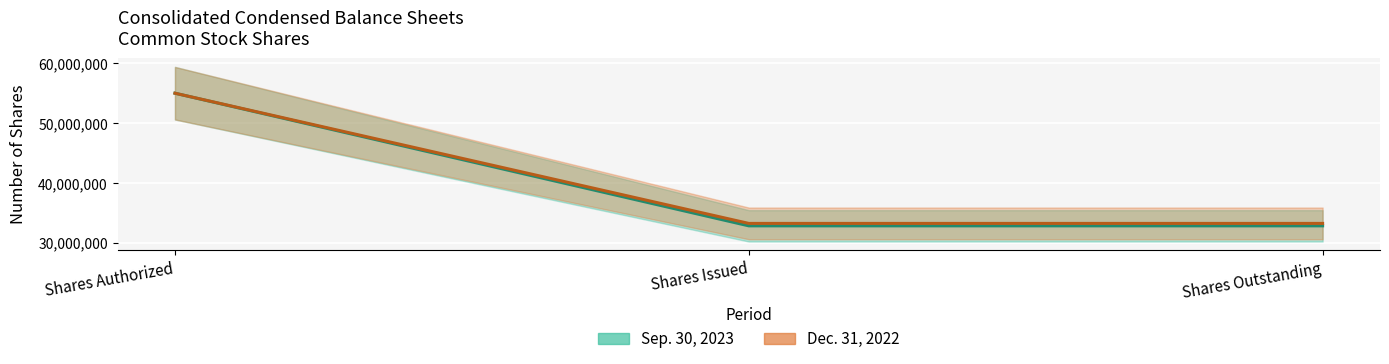

What is the label of the 2nd point from the left?

Shares Issued